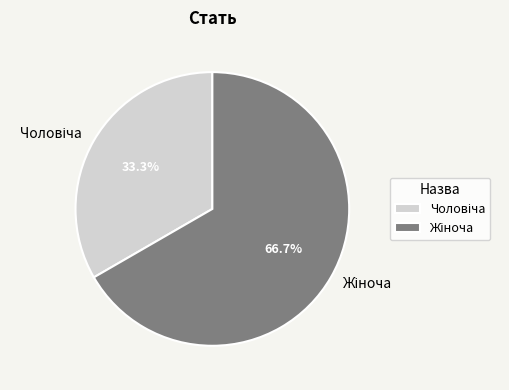

Is there any slice that represents more than half of the pie?

Yes